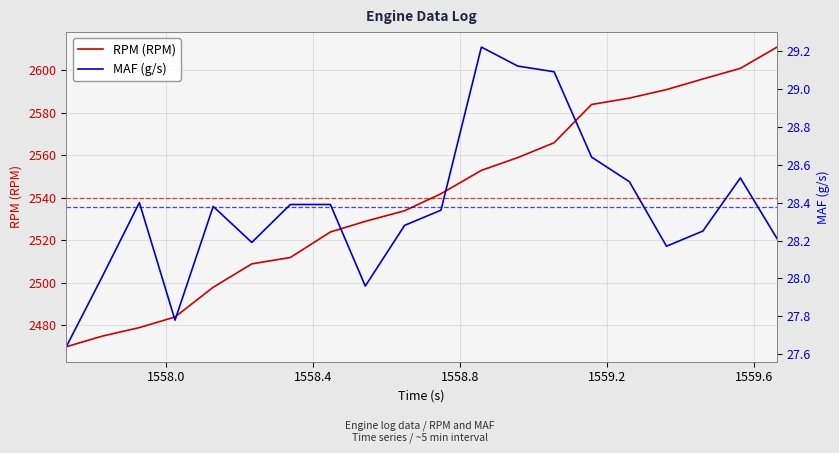

What is the lowest value of the RPM (RPM) series?

2470